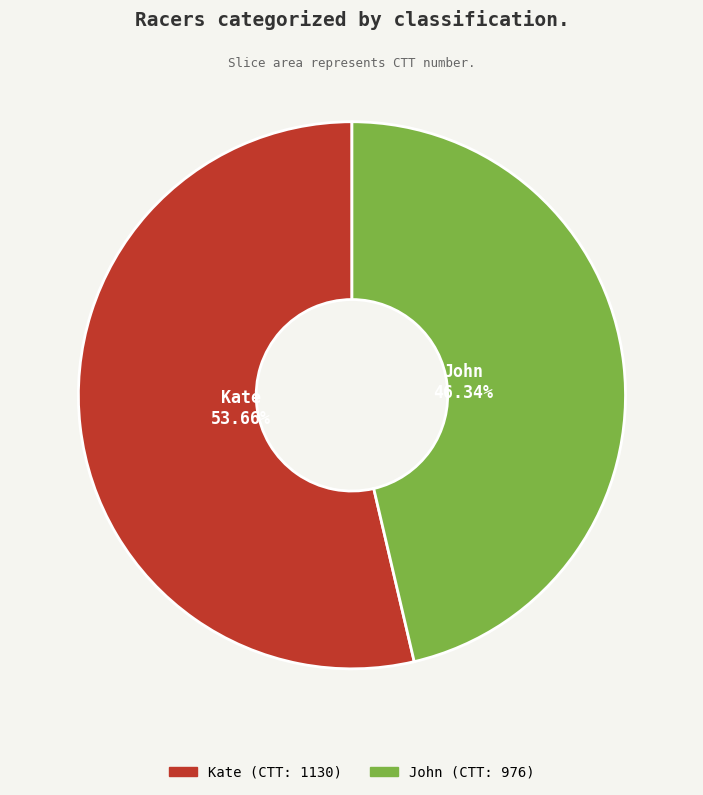

Does Kate account for over 50% of the chart?

Yes